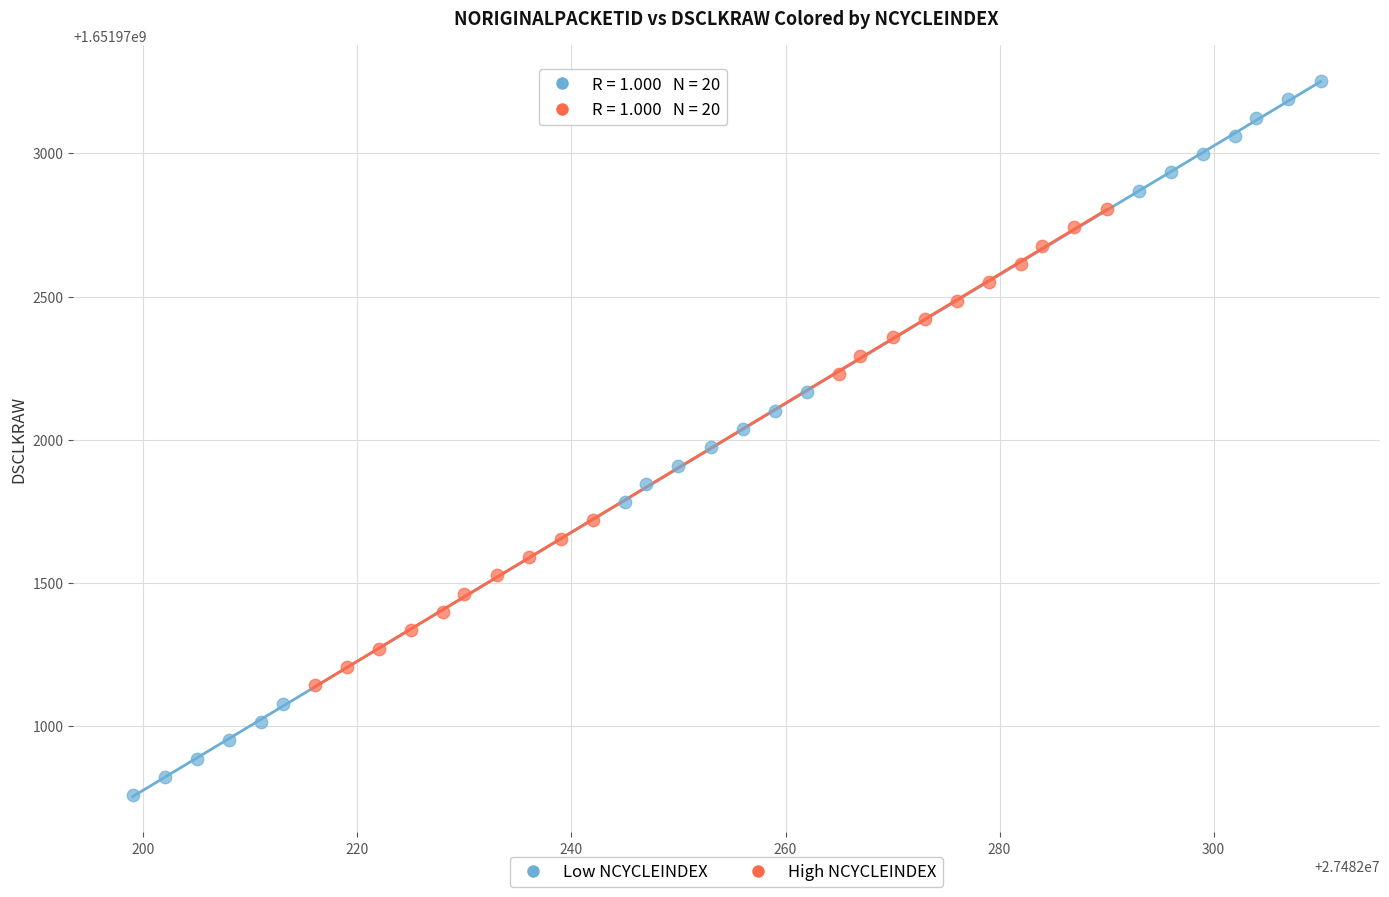

Which series contains the lowest Y value?

Low NCYCLEINDEX